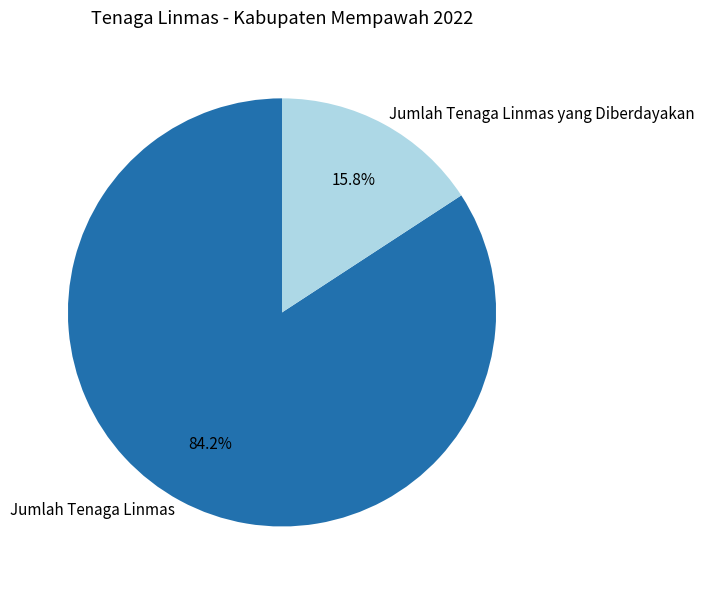

Does Jumlah Tenaga Linmas yang Diberdayakan account for over 50% of the chart?

No